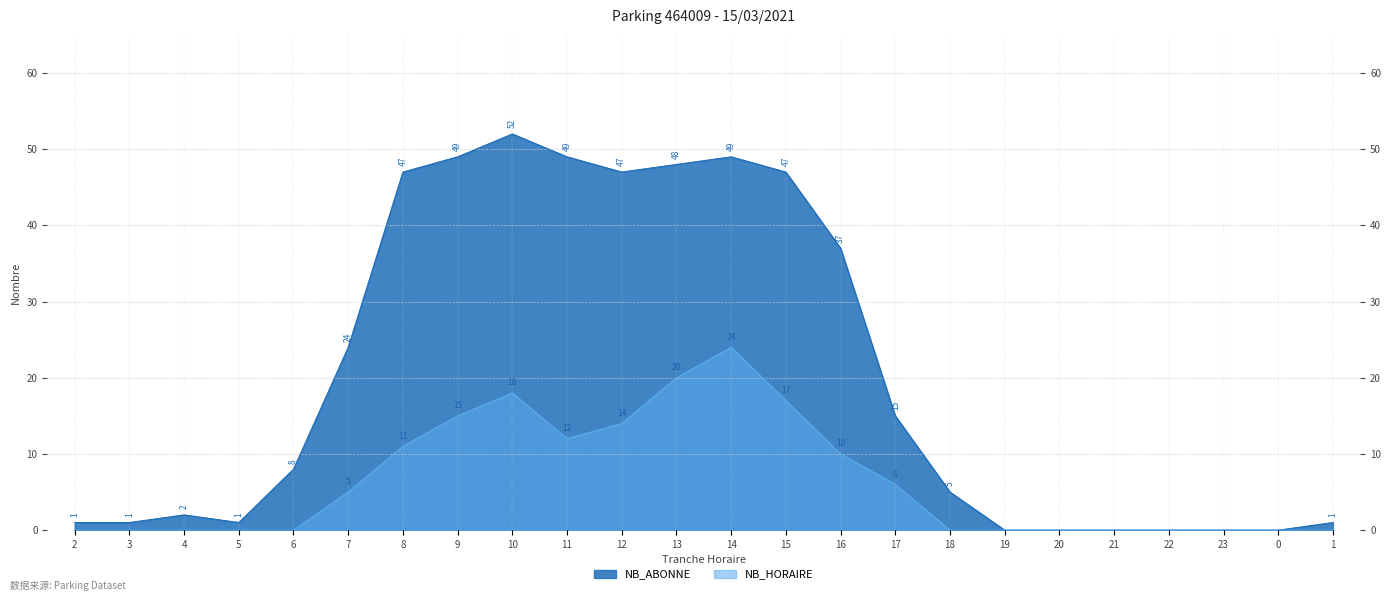

True or false: NB_HORAIRE and NB_ABONNE cross at least once.

False